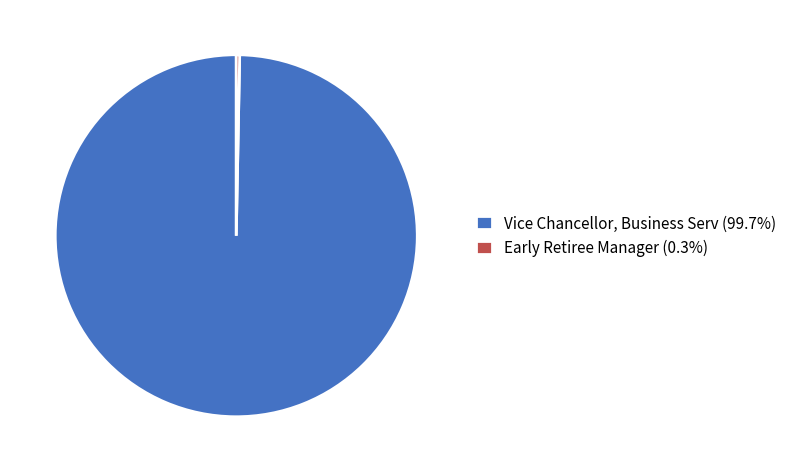

Which slice is the largest?

Vice Chancellor, Business Serv